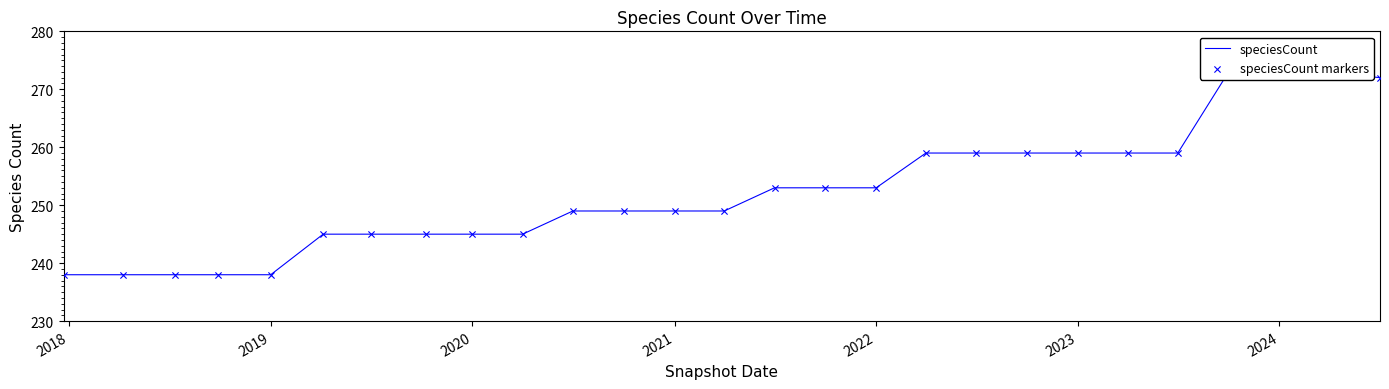

At how many categories does at least one series exceed 242?

22